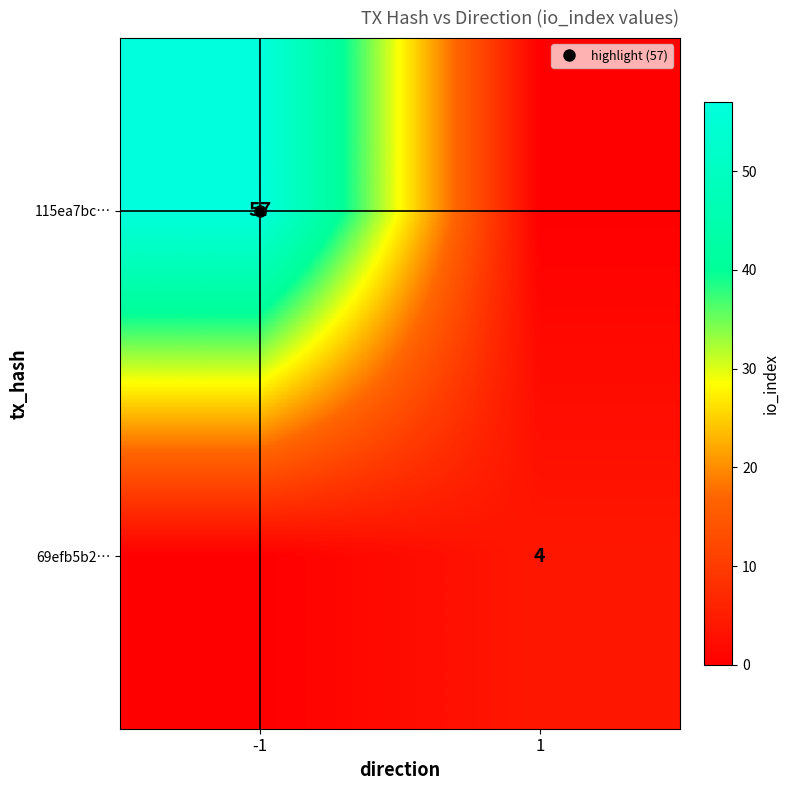

Which category has the highest value in the 115ea7bc… series?

-1